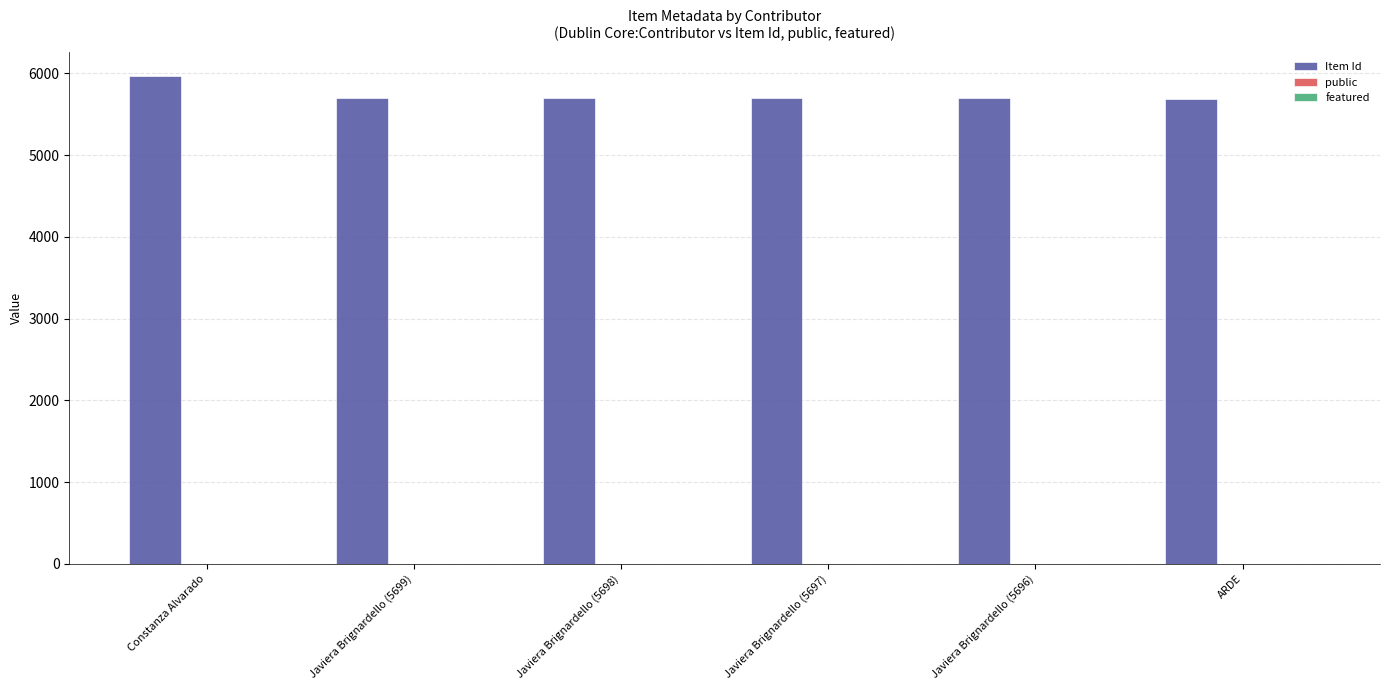

The Item Id series shows 5680 at ARDE. True or false?

True